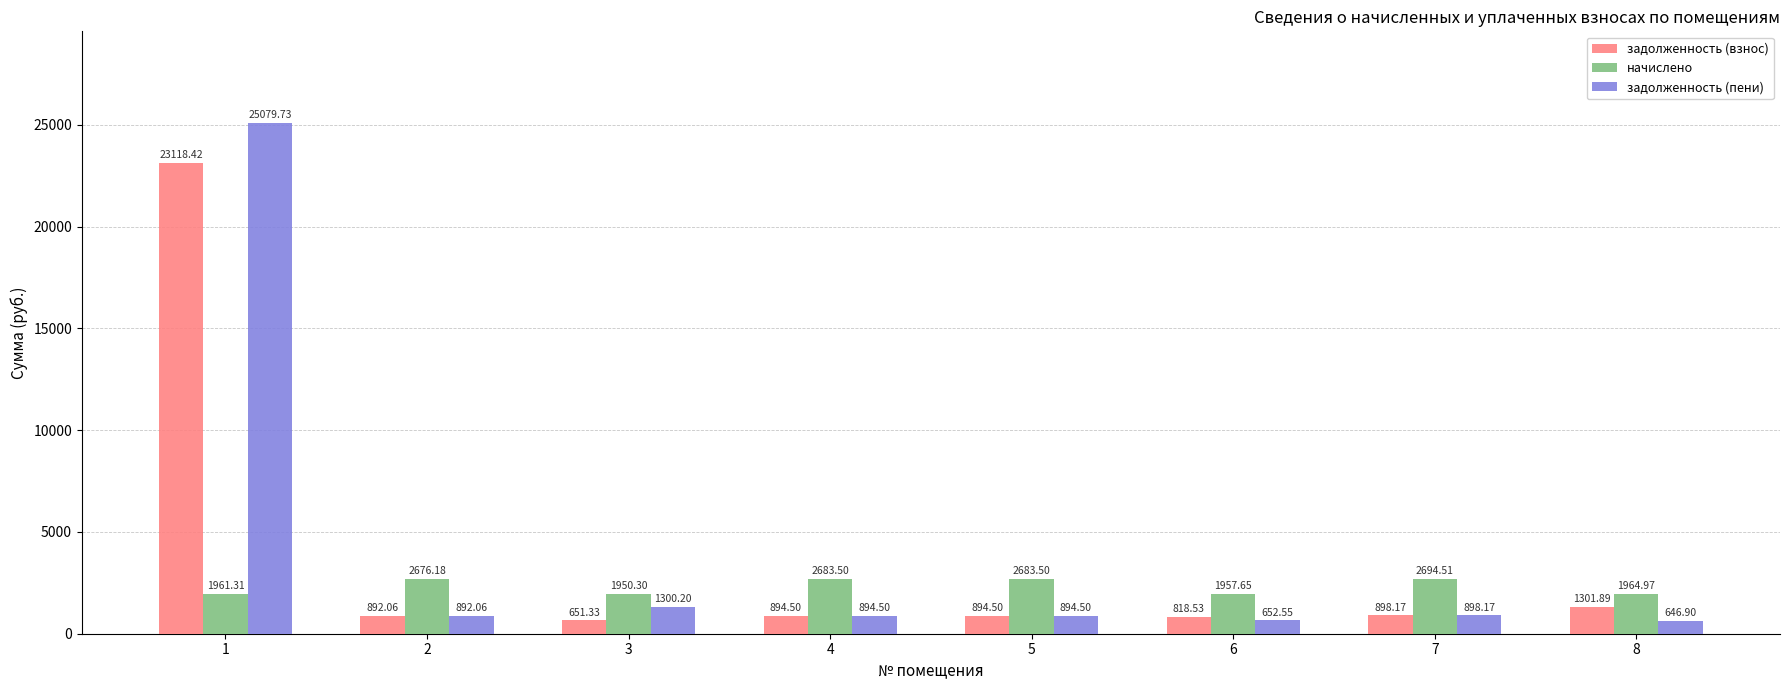

What is the difference between the highest and lowest values at 1?

23118.4